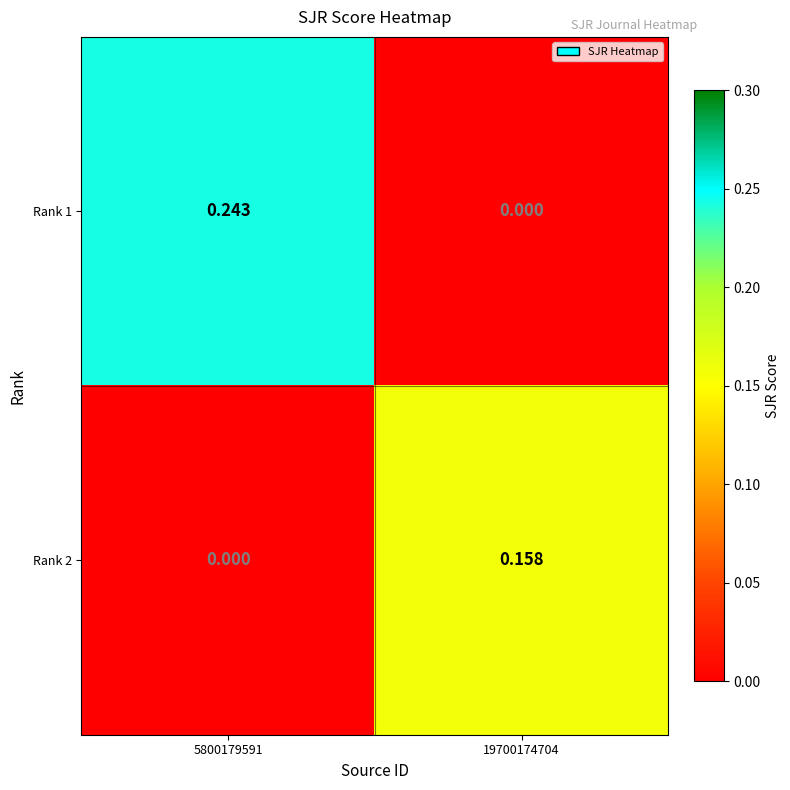

Is the value of Rank 1 at 5800179591 greater than the value of Rank 2 at 19700174704?

Yes